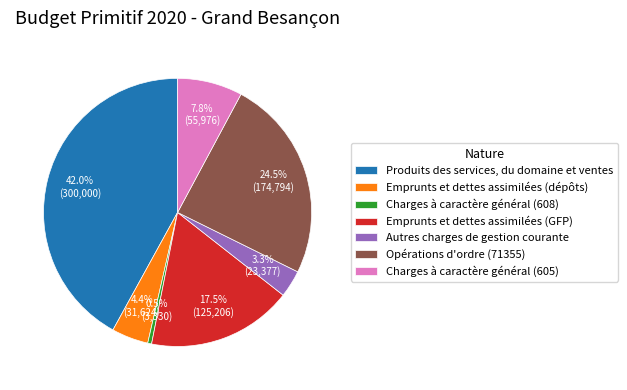

Is there a majority slice in this chart?

No